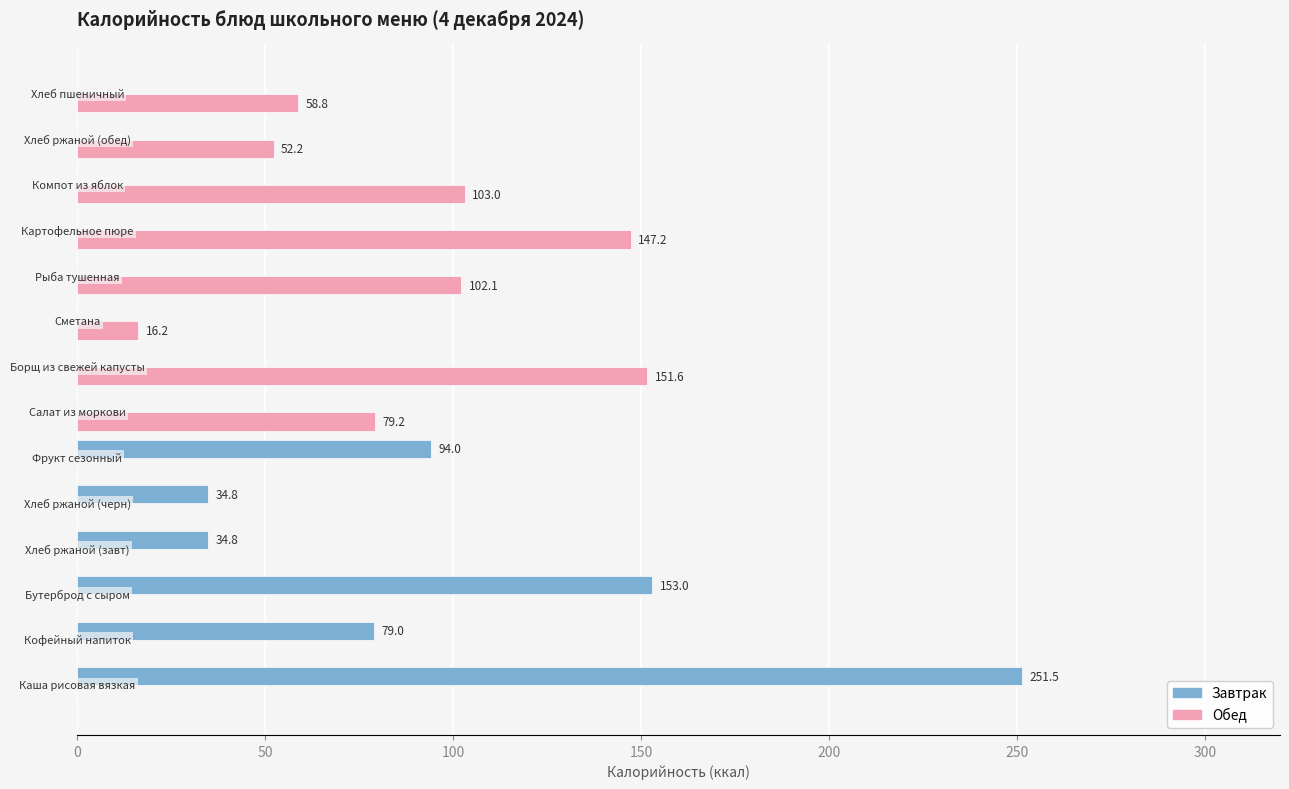

What are all the series names shown in the legend?

Завтрак, Обед